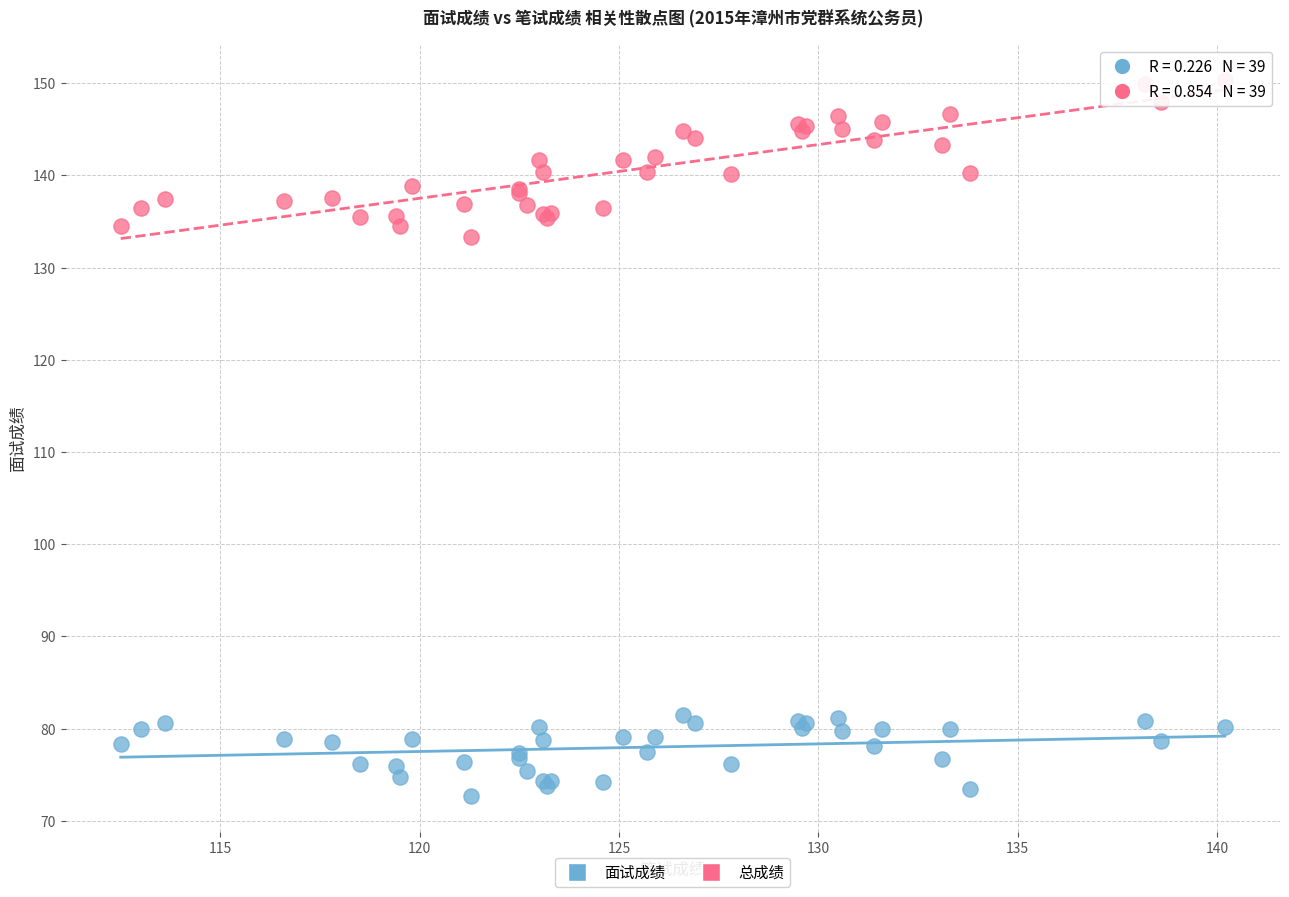

Which series contains the lowest Y value?

面试成绩